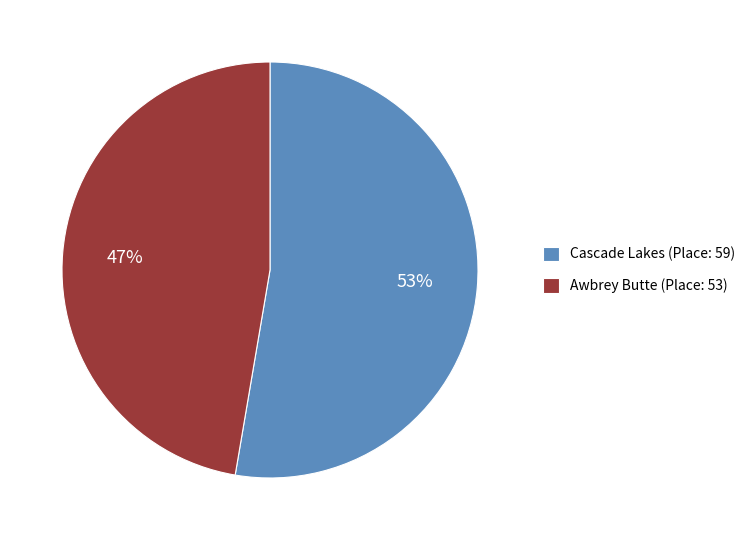

What is the largest slice in the pie chart?

Cascade Lakes